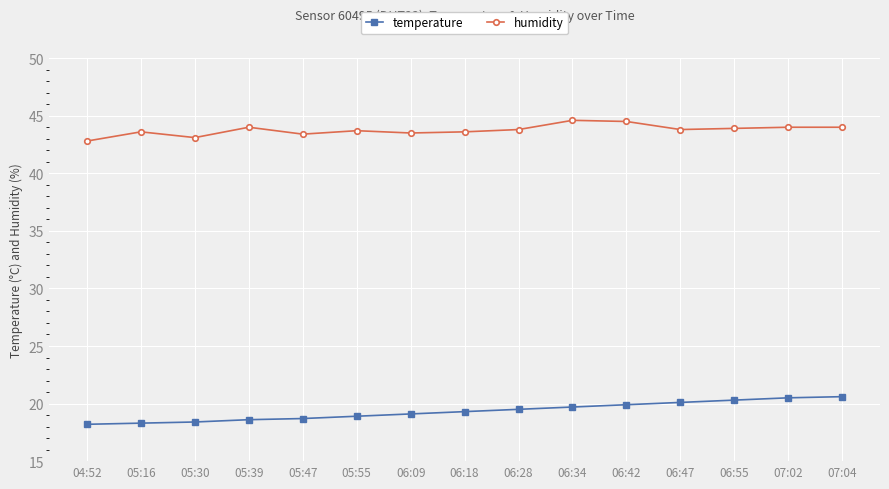

What is the difference between the second highest and minimum values in the temperature series?

2.3